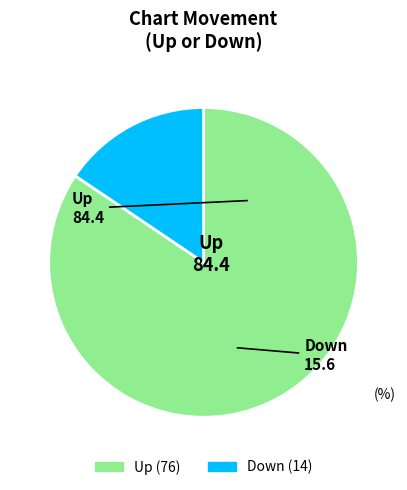

Does any single category account for the majority?

Yes